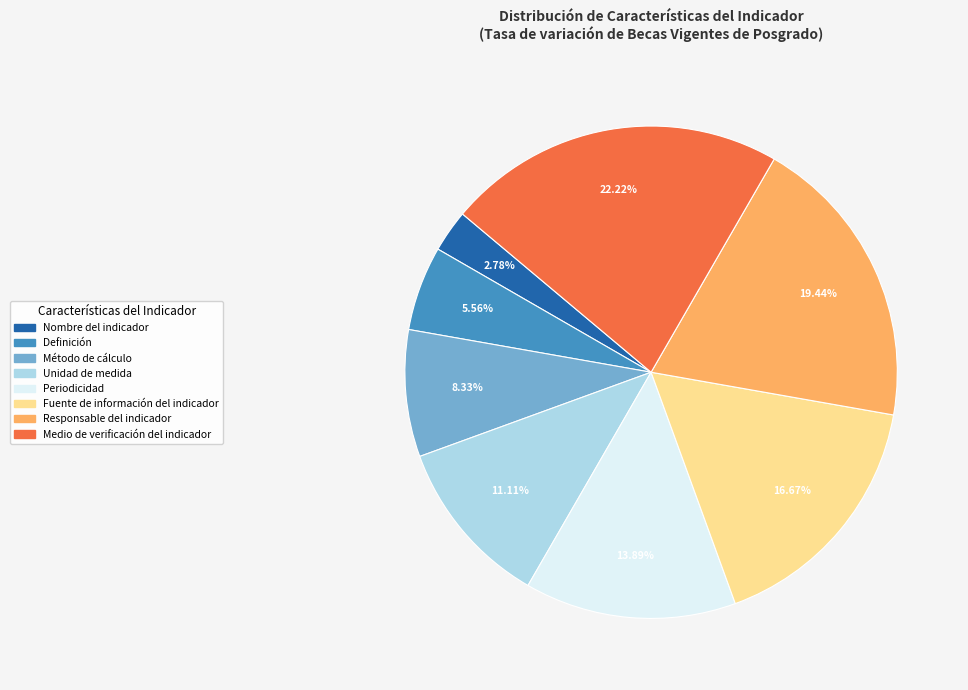

Approximately how many times larger is the value at Periodicidad compared to Responsable del indicador?

0.7